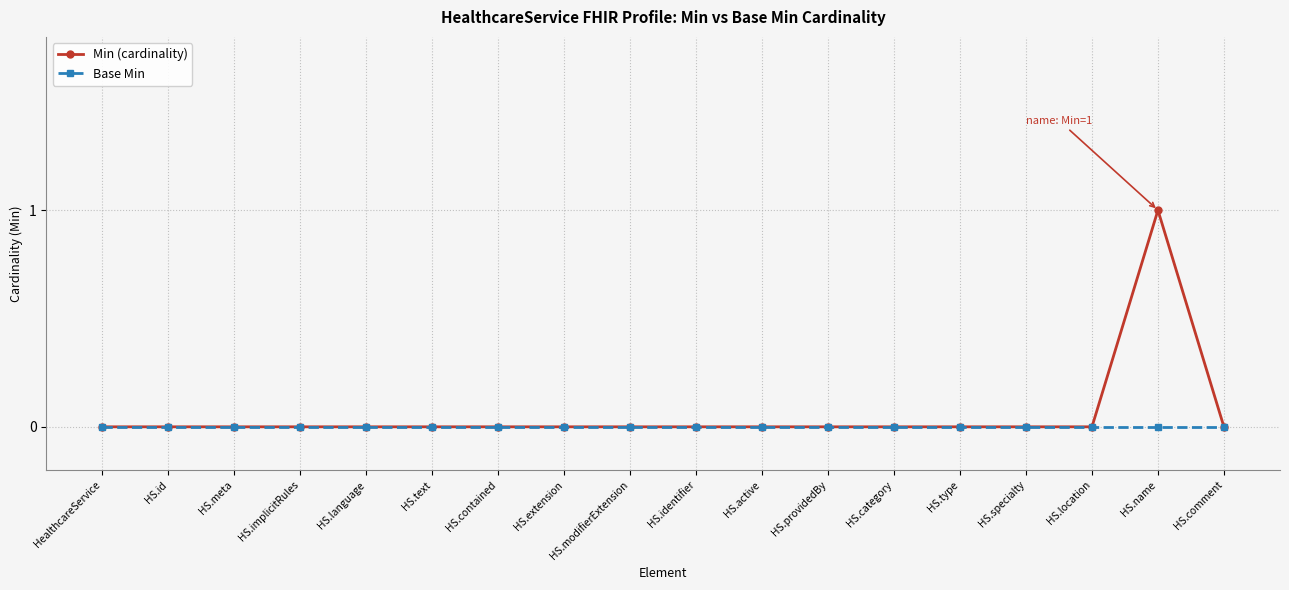

At which category does the chart reach its peak across all series?

HS.name